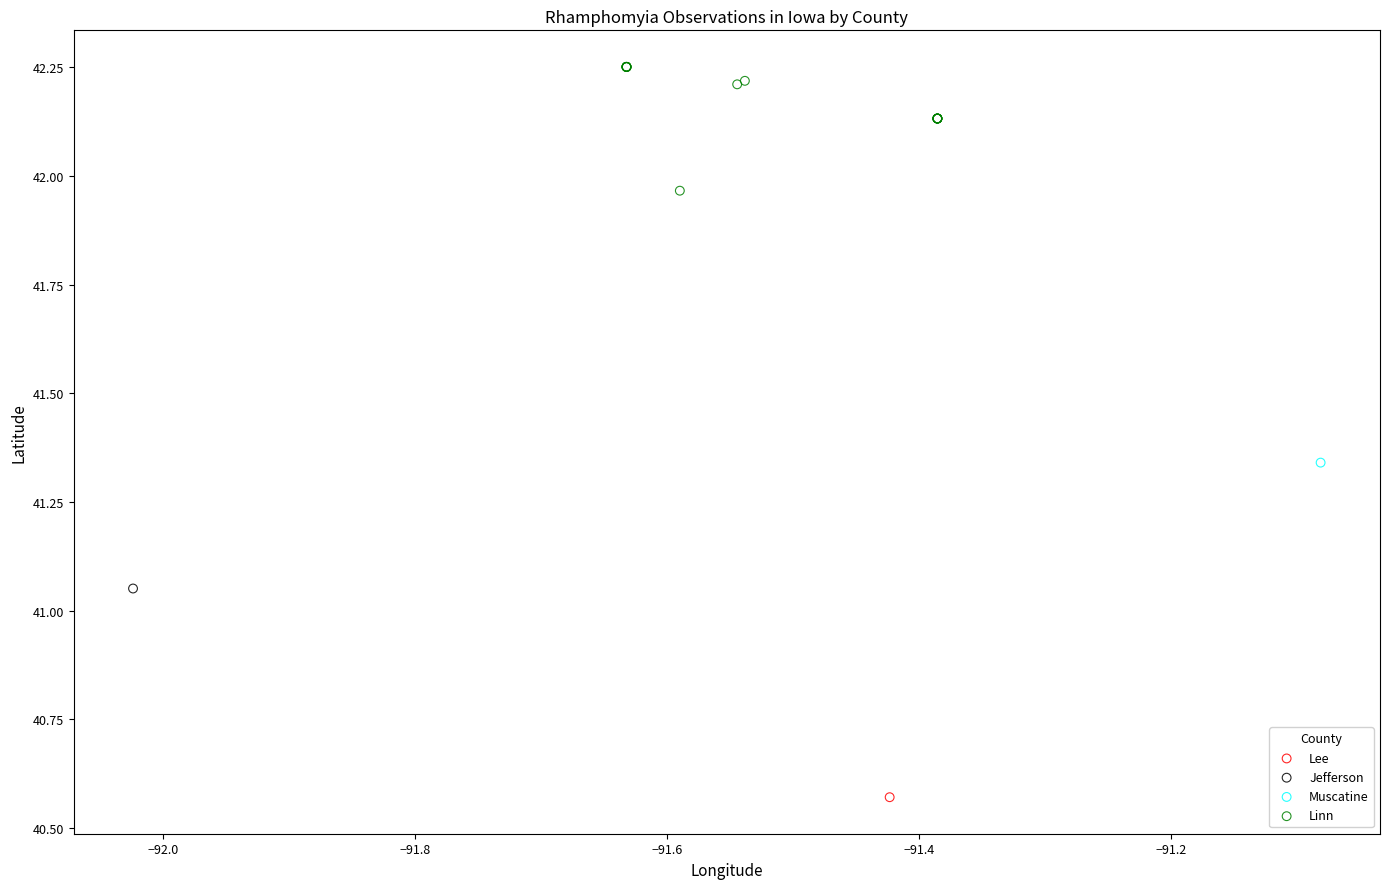

What are all the series names shown in the legend?

Lee, Jefferson, Muscatine, Linn